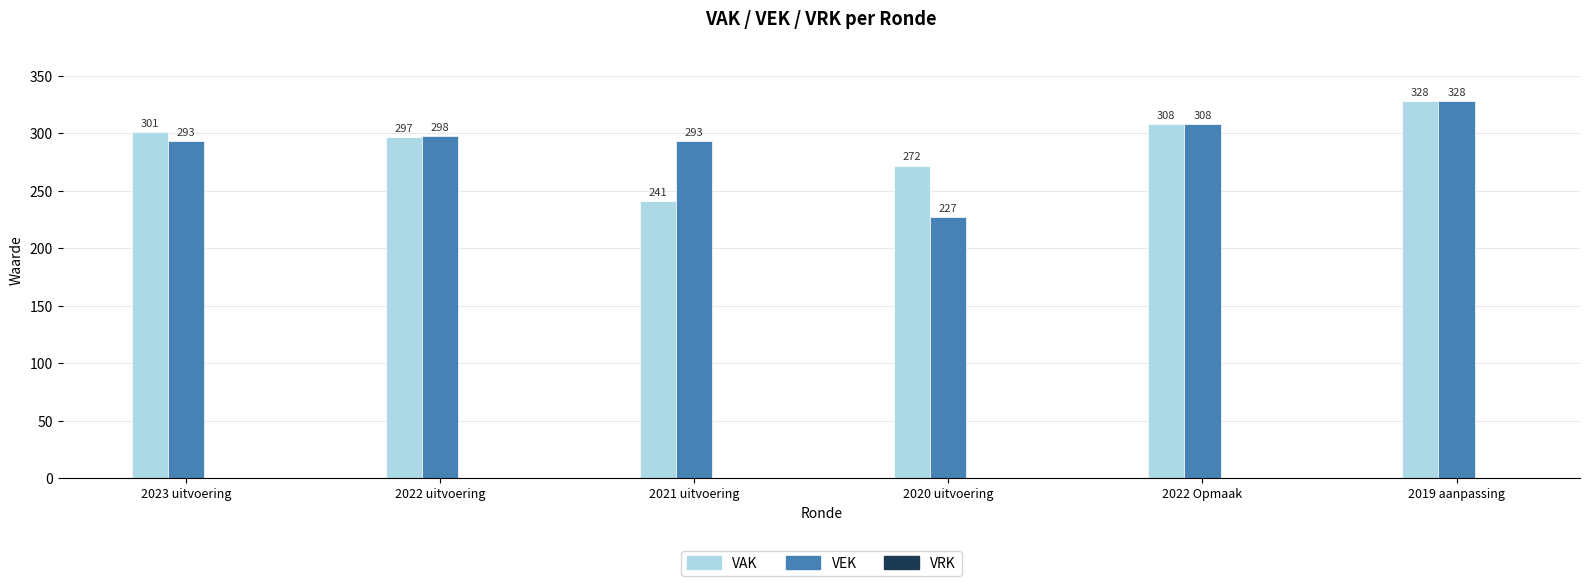

What is the value of the VEK bar at the 5th from the left?

308